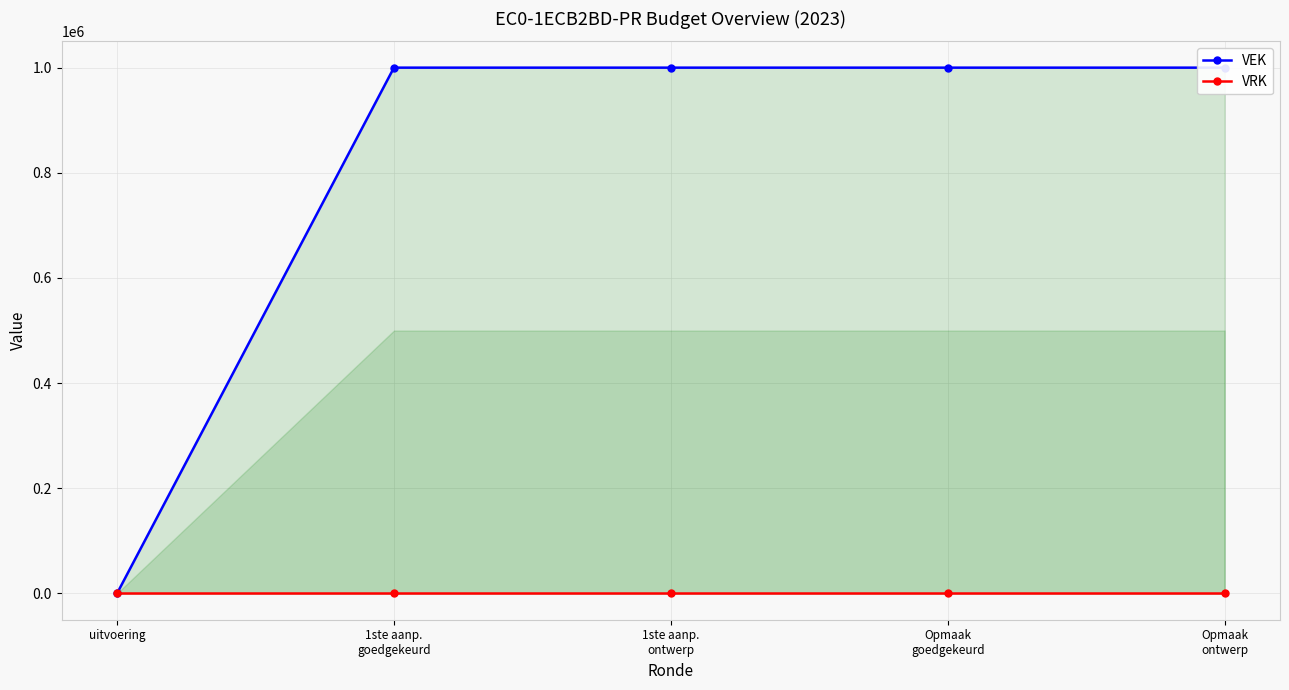

What is the average value of the VEK series?

800000